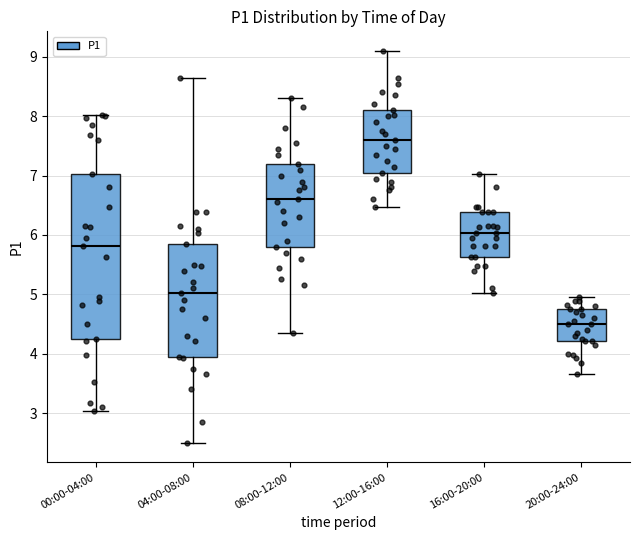

Which box's median line is the highest?

12:00-16:00